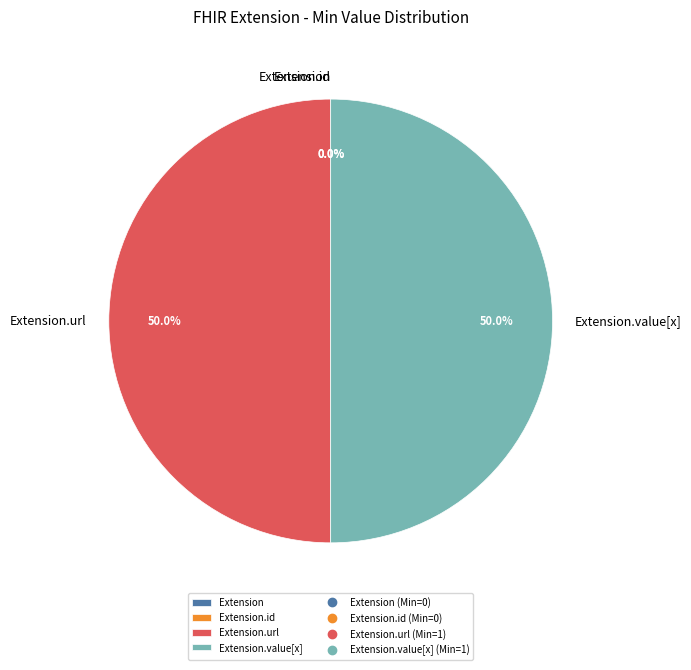

Combined, what portion of the pie is Extension.url and Extension.id?

50.0%